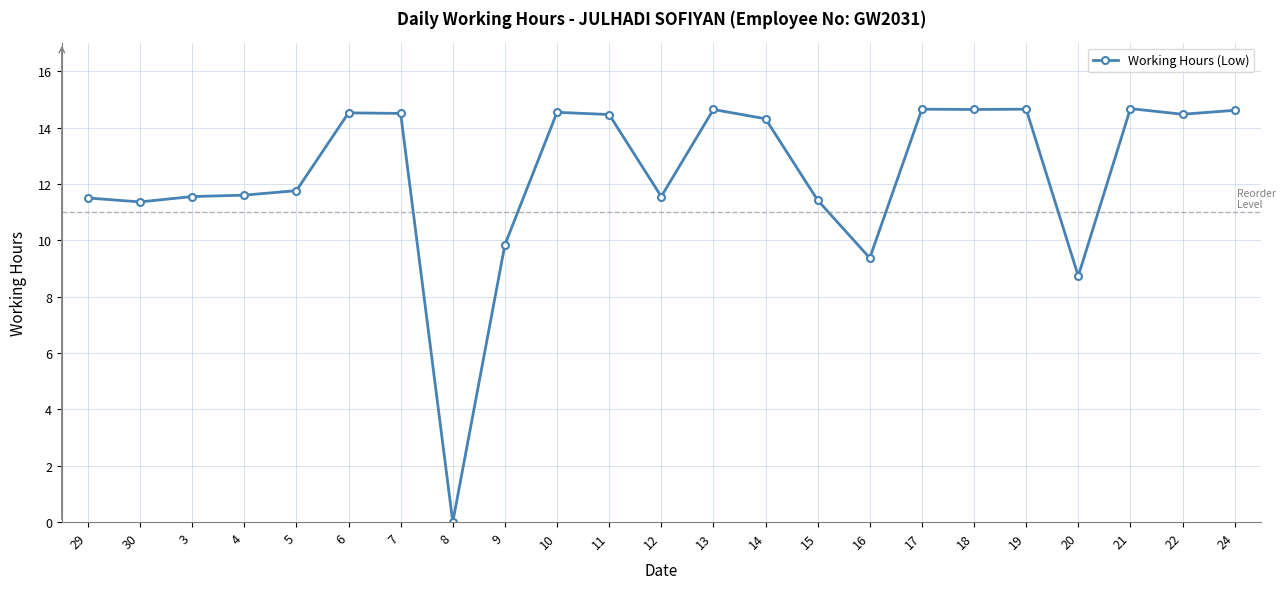

What is the maximum value shown in the chart?

14.7